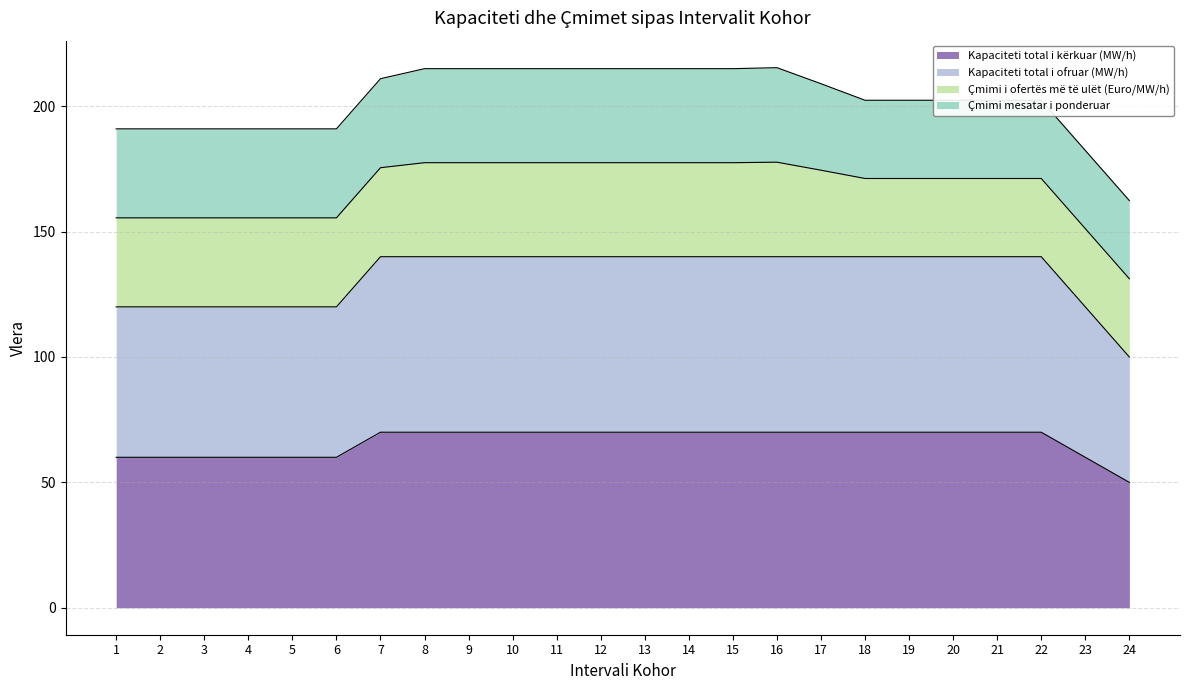

True or false: Kapaciteti total i ofruar (MW/h) has a value of 120 at 6.

True